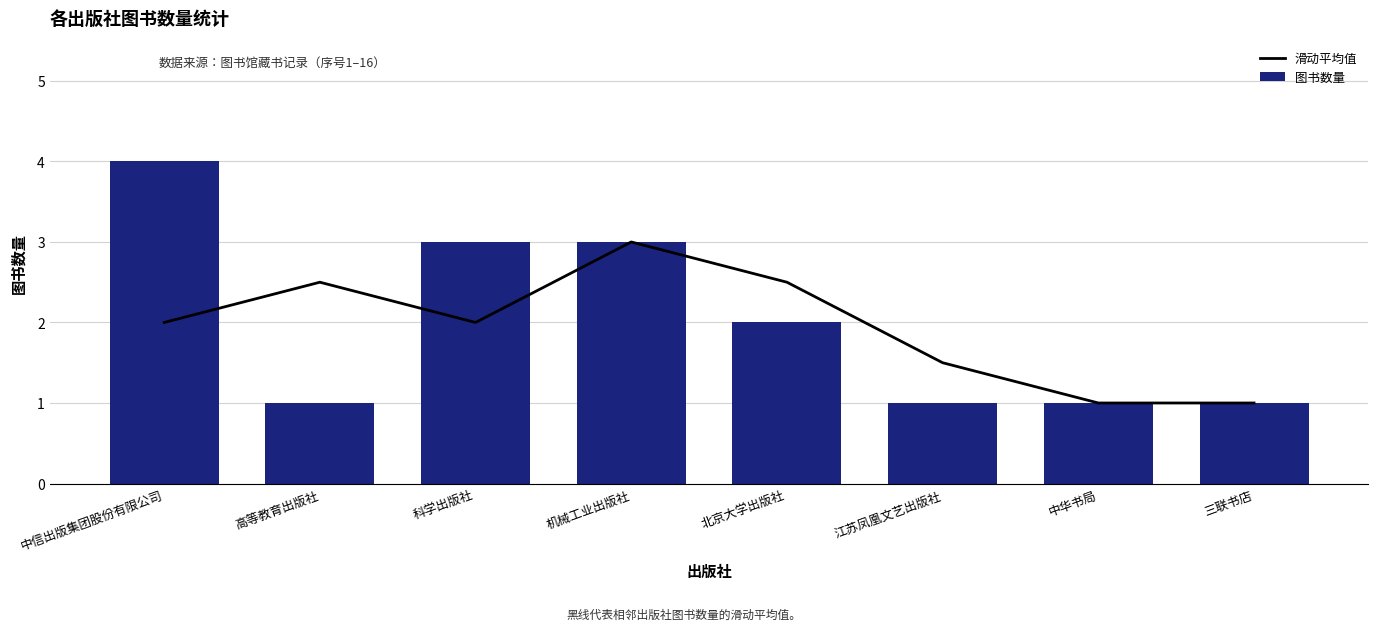

What is the difference between the highest and lowest values at 北京大学出版社?

0.5